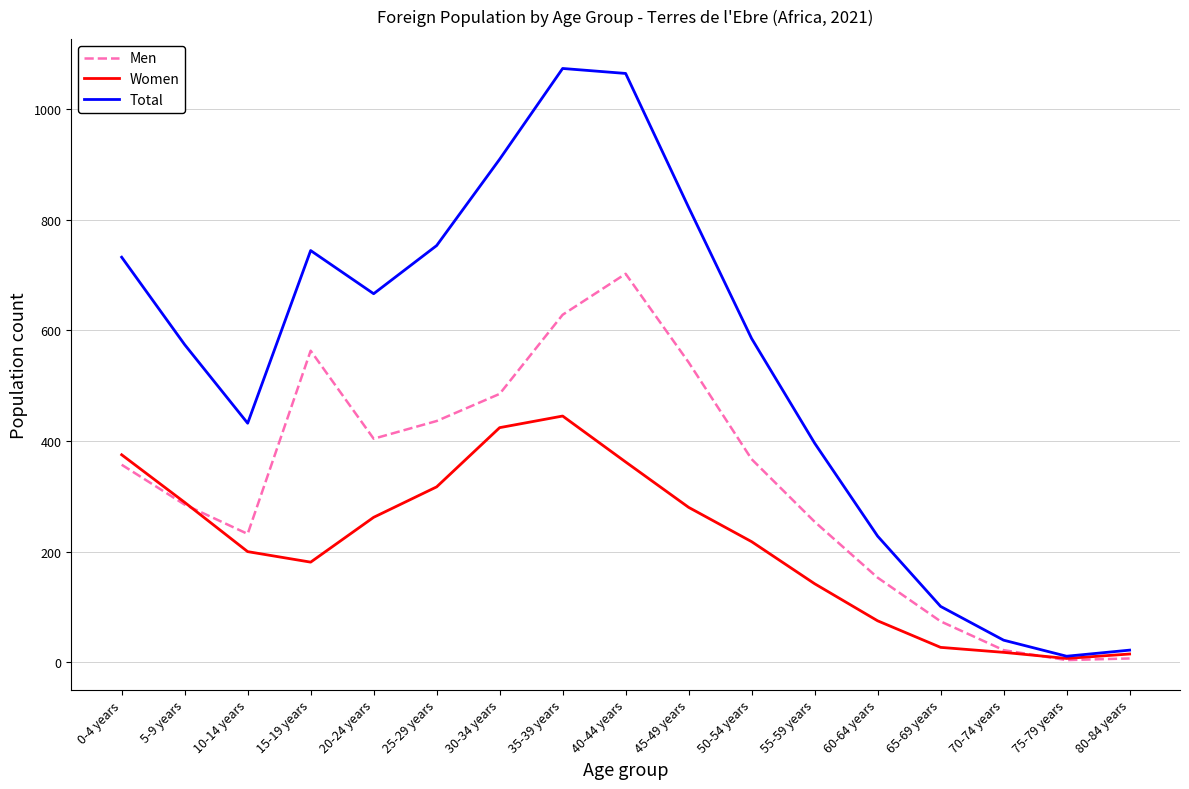

What position from the right is 50-54 years?

7